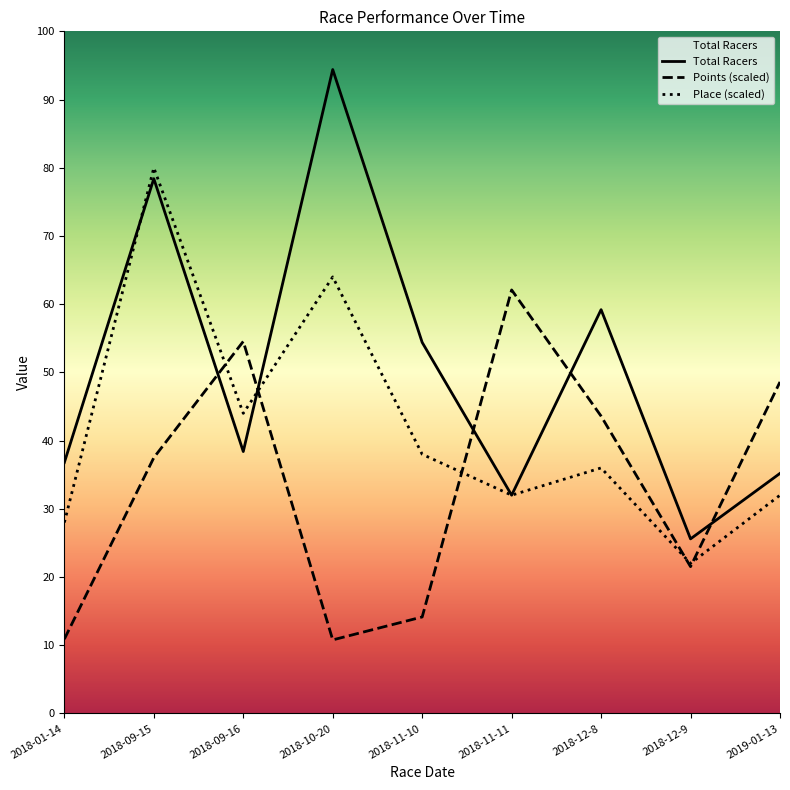

Reading left to right, what are all the values shown in this chart?

Total Racers: 184.0	392.0	192.0	472.0	272.0	160.0	296.0	128.0	176.0
Points (scaled): 54.5	187.5	272.7	53.9	70.8	310.5	218.0	107.6	243.0
Place (scaled): 140.0	400.0	220.0	320.0	190.0	160.0	180.0	110.0	160.0